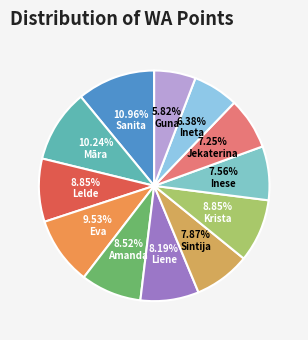

To the nearest percent, what is the average slice percentage?

8%